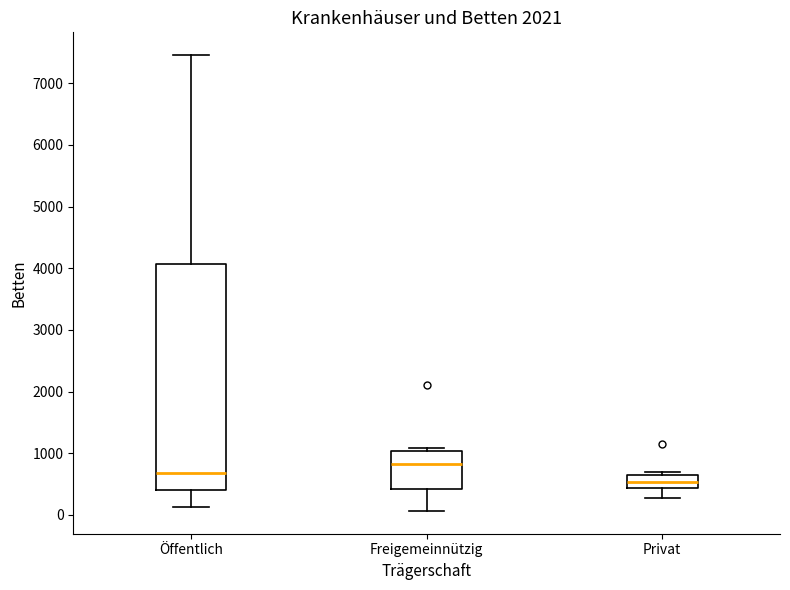

Reading left to right, transcribe this box plot: for each box, give where its median line is, the range the box spans, and where its two whiskers end, as read against the y-axis. The values are not printed on the chart, so give them approximately, as read against the axis.

Öffentlich: median 700, box 400 to 4100, whiskers 100 to 7500
Freigemeinnützig: median 800, box 400 to 1000, whiskers 100 to 1100
Privat: median 500, box 400 to 700, whiskers 300 to 700 (just above the box's upper edge)